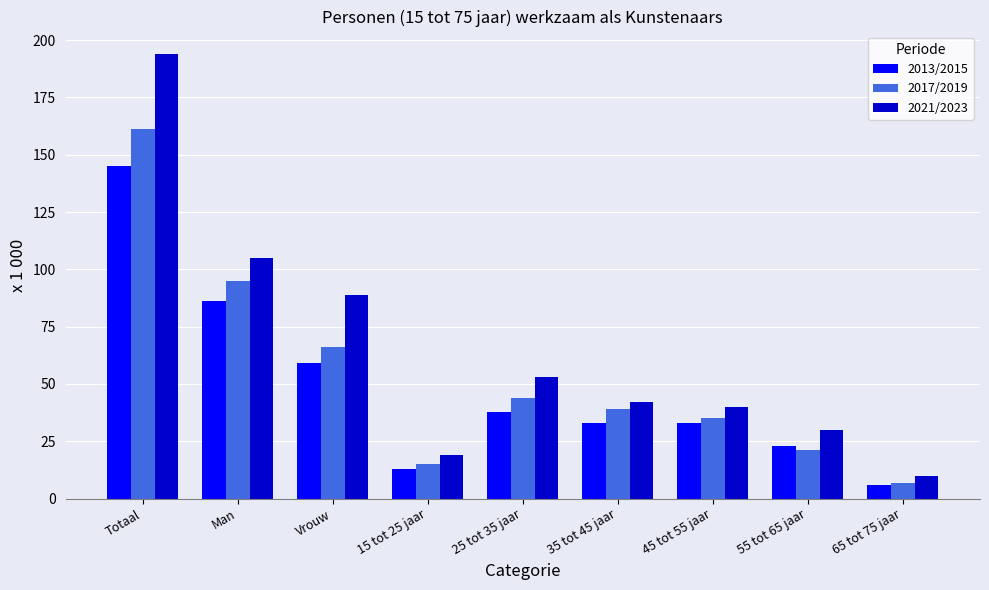

What position from the right is 25 tot 35 jaar?

5